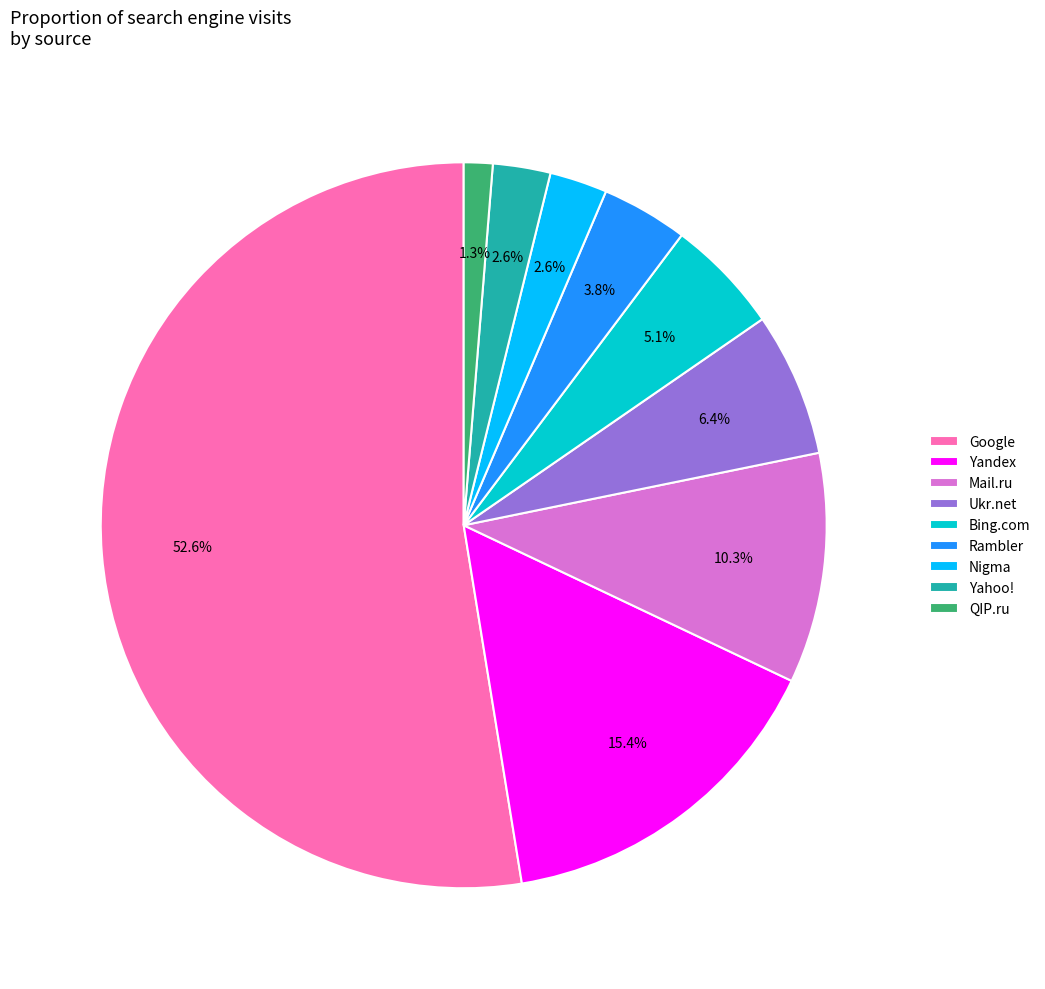

To the nearest percent, what is the difference between the largest and smallest slice percentages?

51%